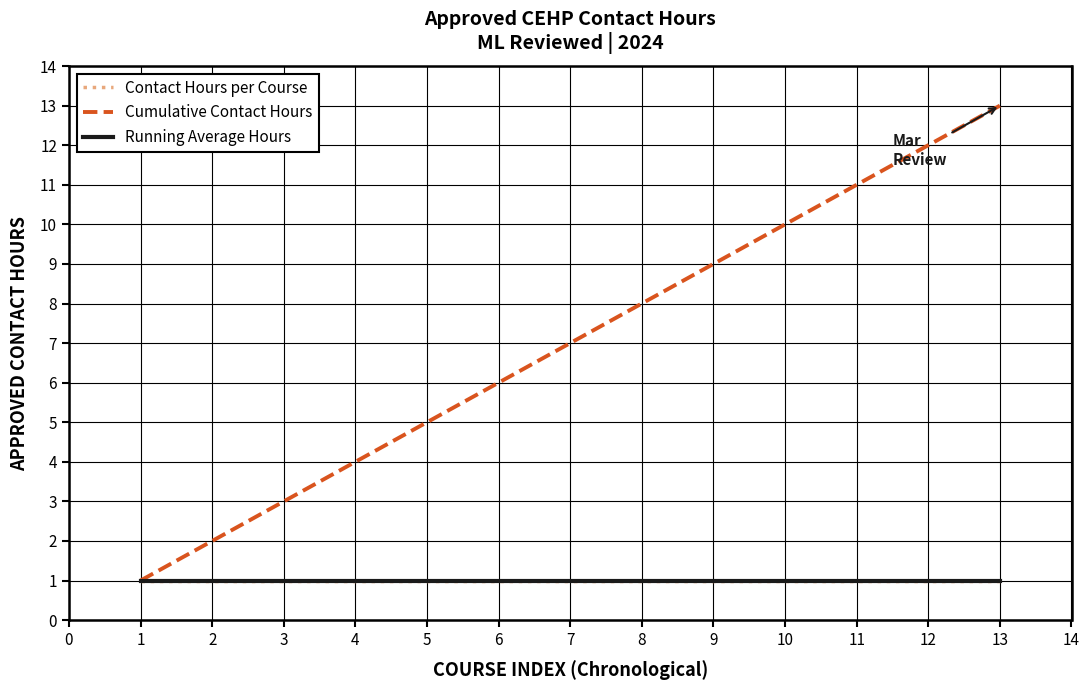

What is the value of the Running Average Hours point at the 10th from the left?

1